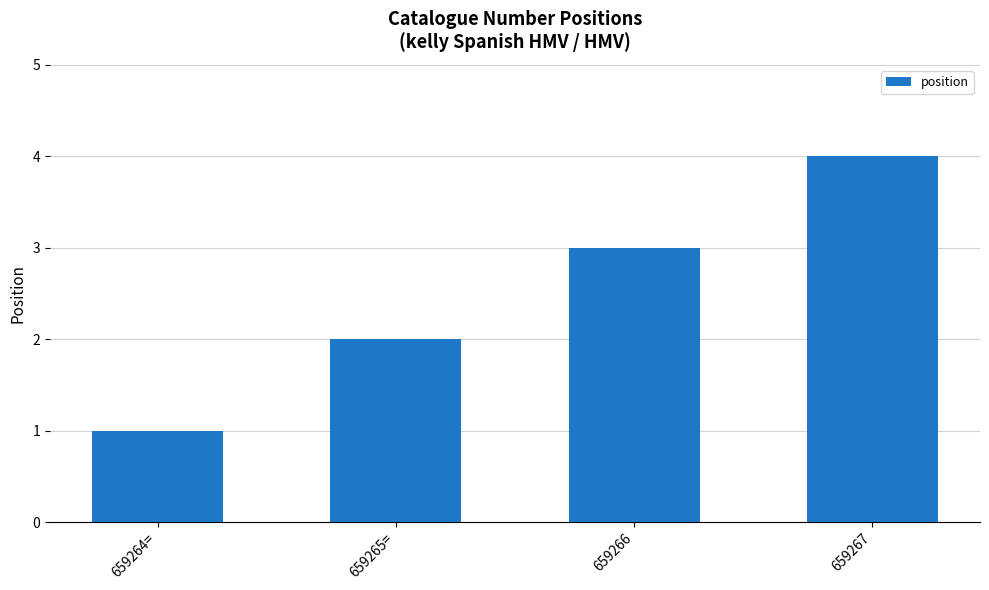

How many distinct data groups are displayed?

1